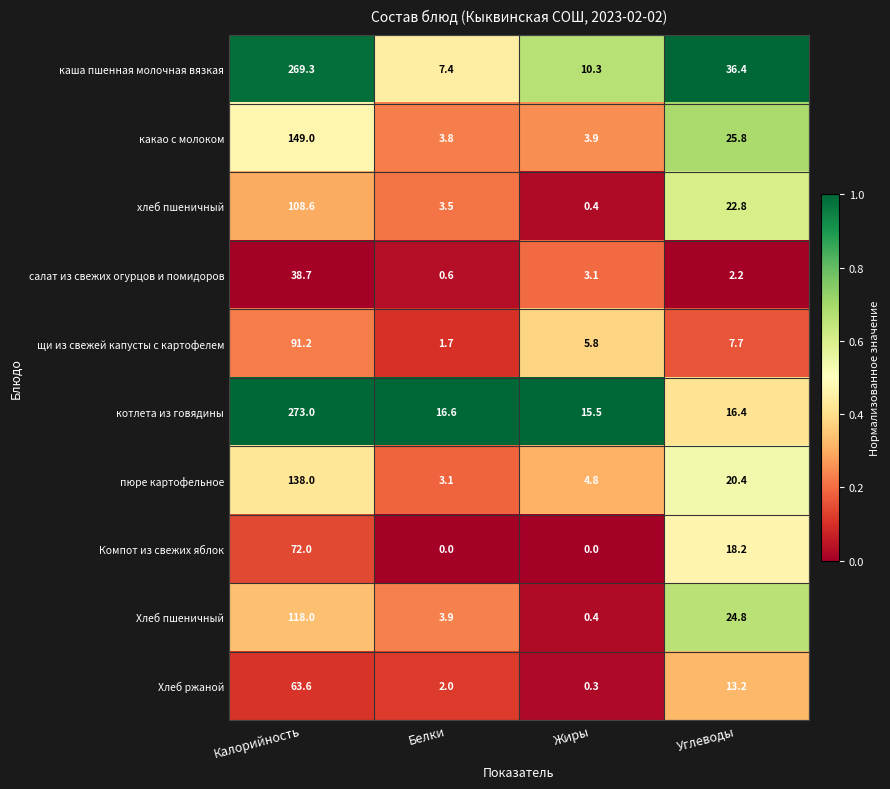

What is the difference between the салат из свежих огурцов и помидоров values at Углеводы and Жиры?

0.9